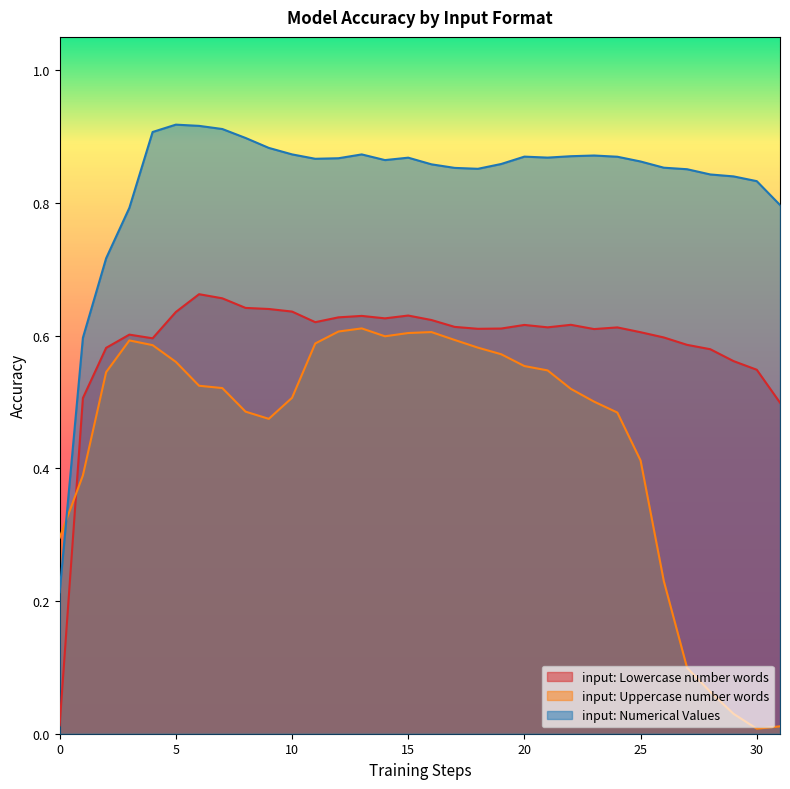

After their last crossing, which series has the higher values: input: Numerical Values or input: Uppercase number words?

input: Numerical Values